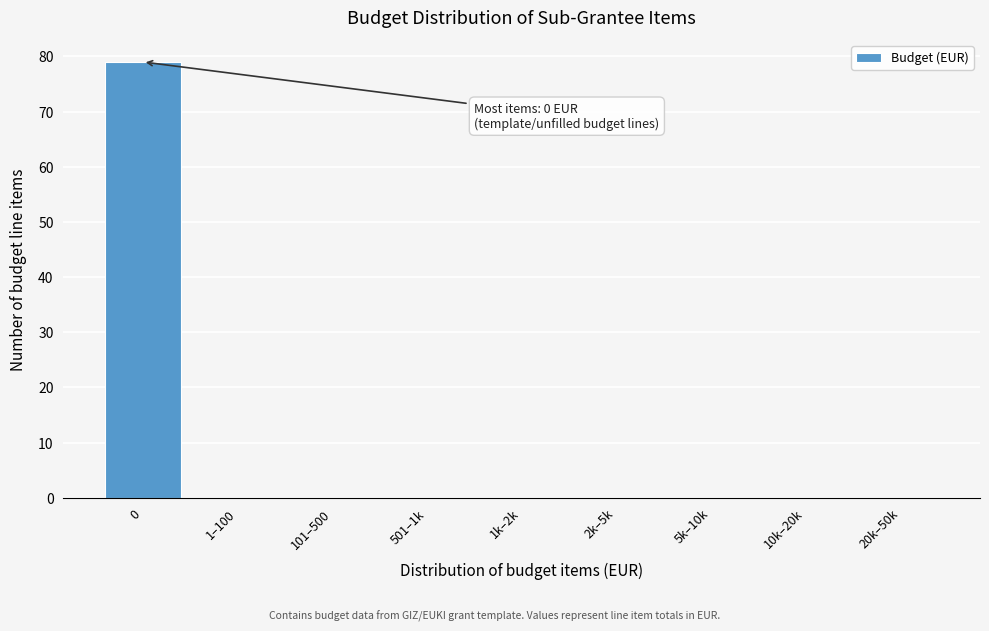

Reading right to left, what are all the values shown in this chart?

20k–50k=0	10k–20k=0	5k–10k=0	2k–5k=0	1k–2k=0	501–1k=0	101–500=0	1–100=0	0=79